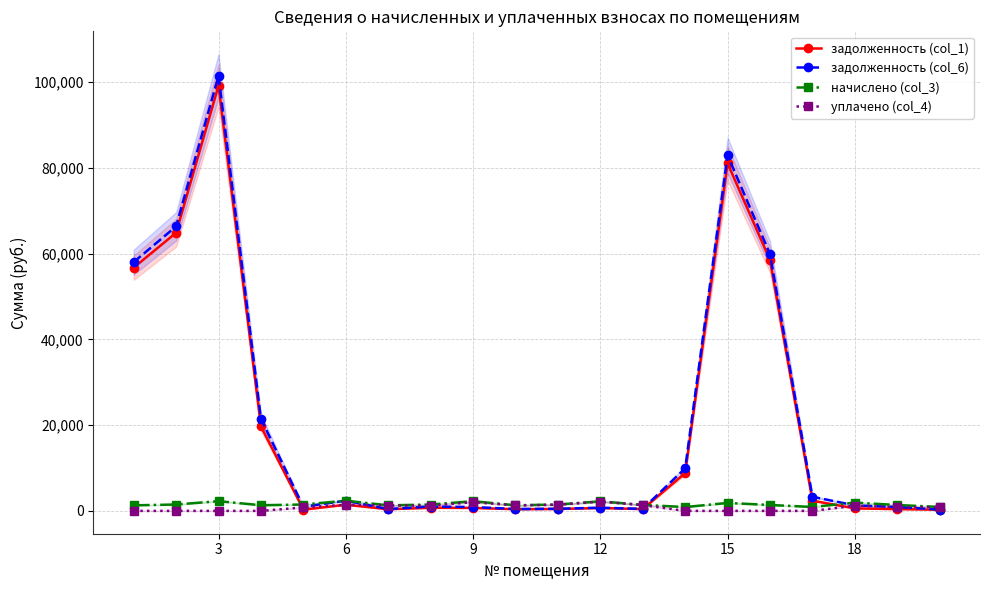

True or false: задолженность (col_6) and уплачено (col_4) cross at least once.

True